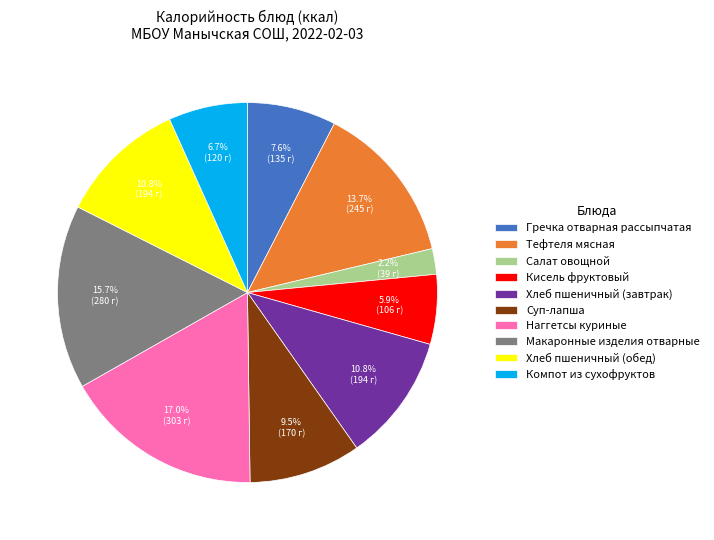

How many segments does this pie chart have?

10